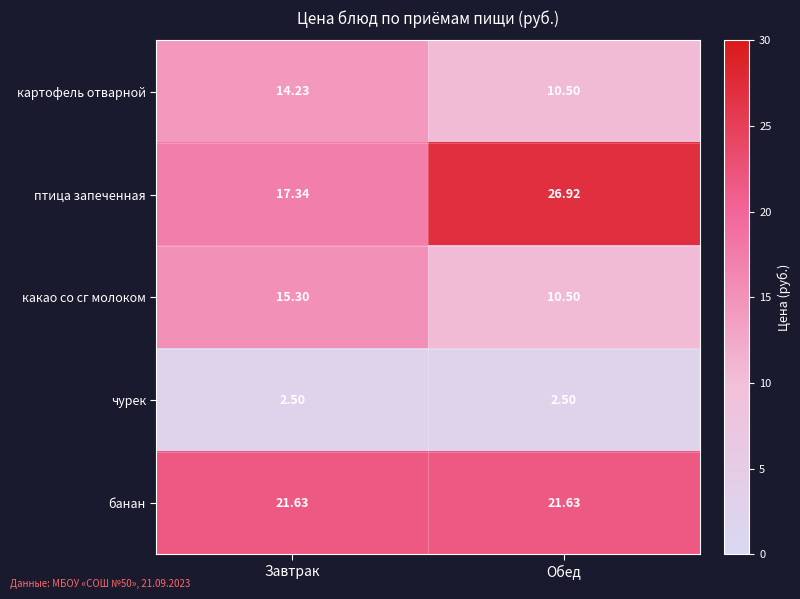

Which label corresponds to the largest value in the chart?

Обед